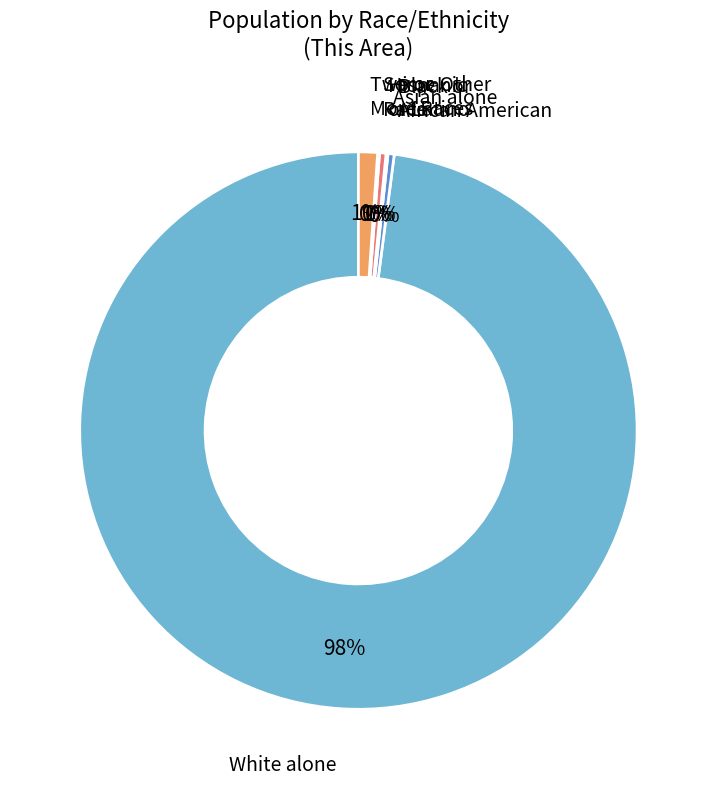

Does any single category account for the majority?

Yes